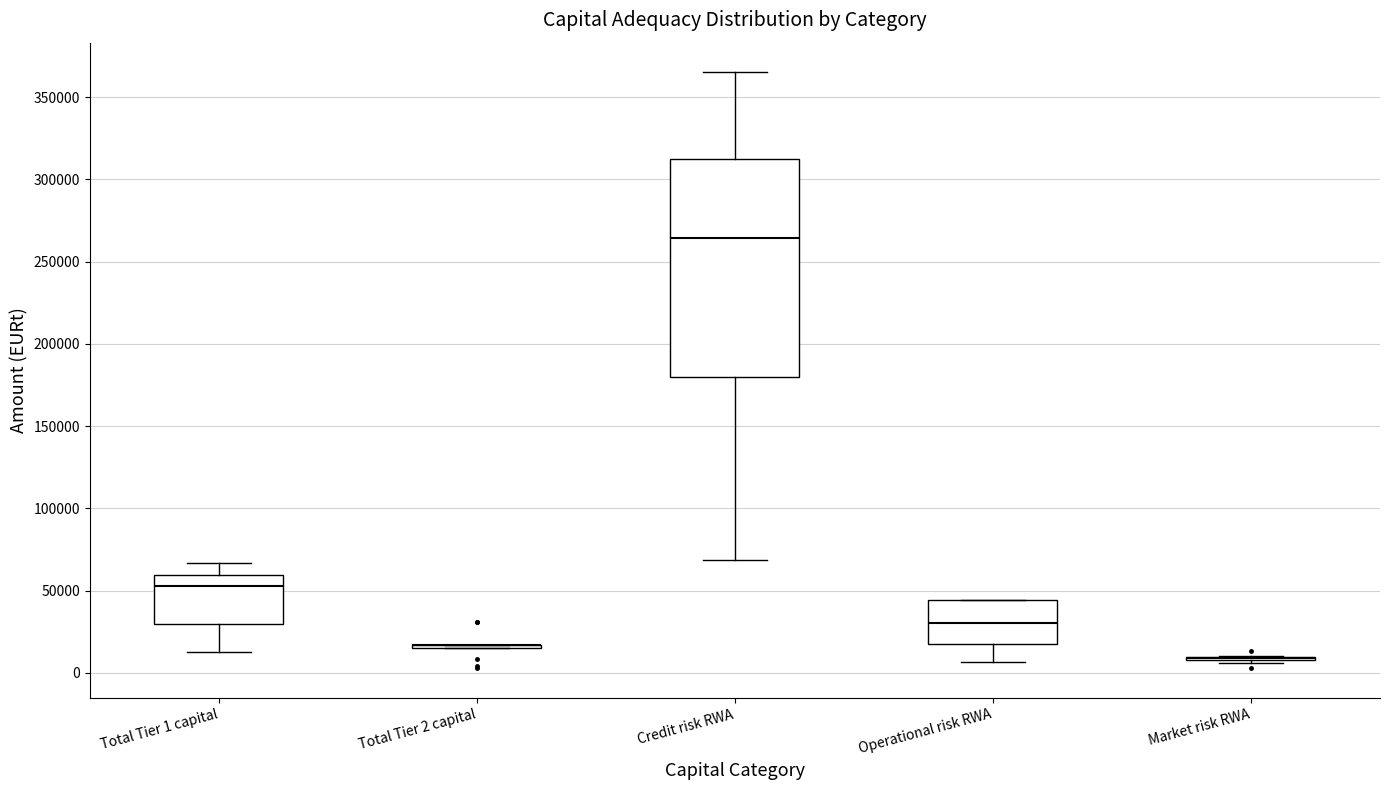

Reading left to right, read every box against the y-axis: the position of its median line, the range the box covers, and the ends of its whiskers. The values are not printed on the chart, so give them approximately, as read against the axis.

Total Tier 1 capital: median 55000, box 30000 to 60000, whiskers 15000 to 65000
Total Tier 2 capital: box collapsed to a line at 15000, whiskers 15000 to 15000
Credit risk RWA: median 265000, box 180000 to 310000, whiskers 70000 to 365000
Operational risk RWA: median 30000, box 15000 to 45000, whiskers 5000 to 45000
Market risk RWA: box collapsed to a line at 10000, whiskers 5000 to 10000